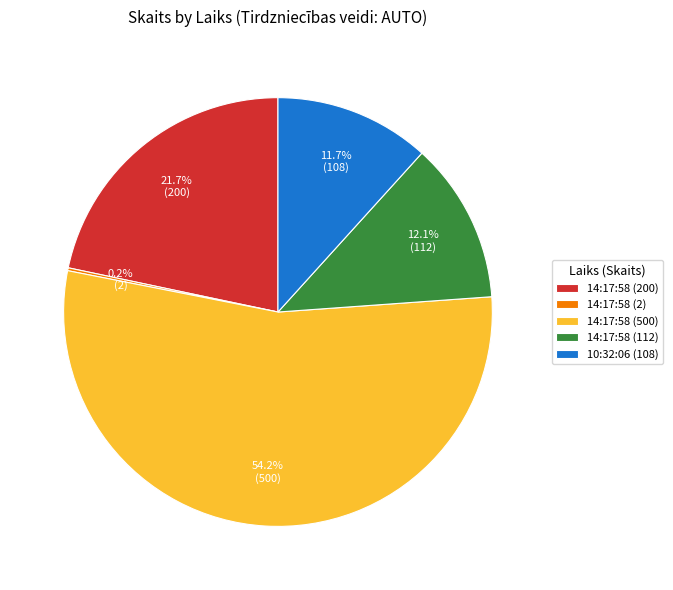

What is the largest slice in the pie chart?

14:17:58 (500)